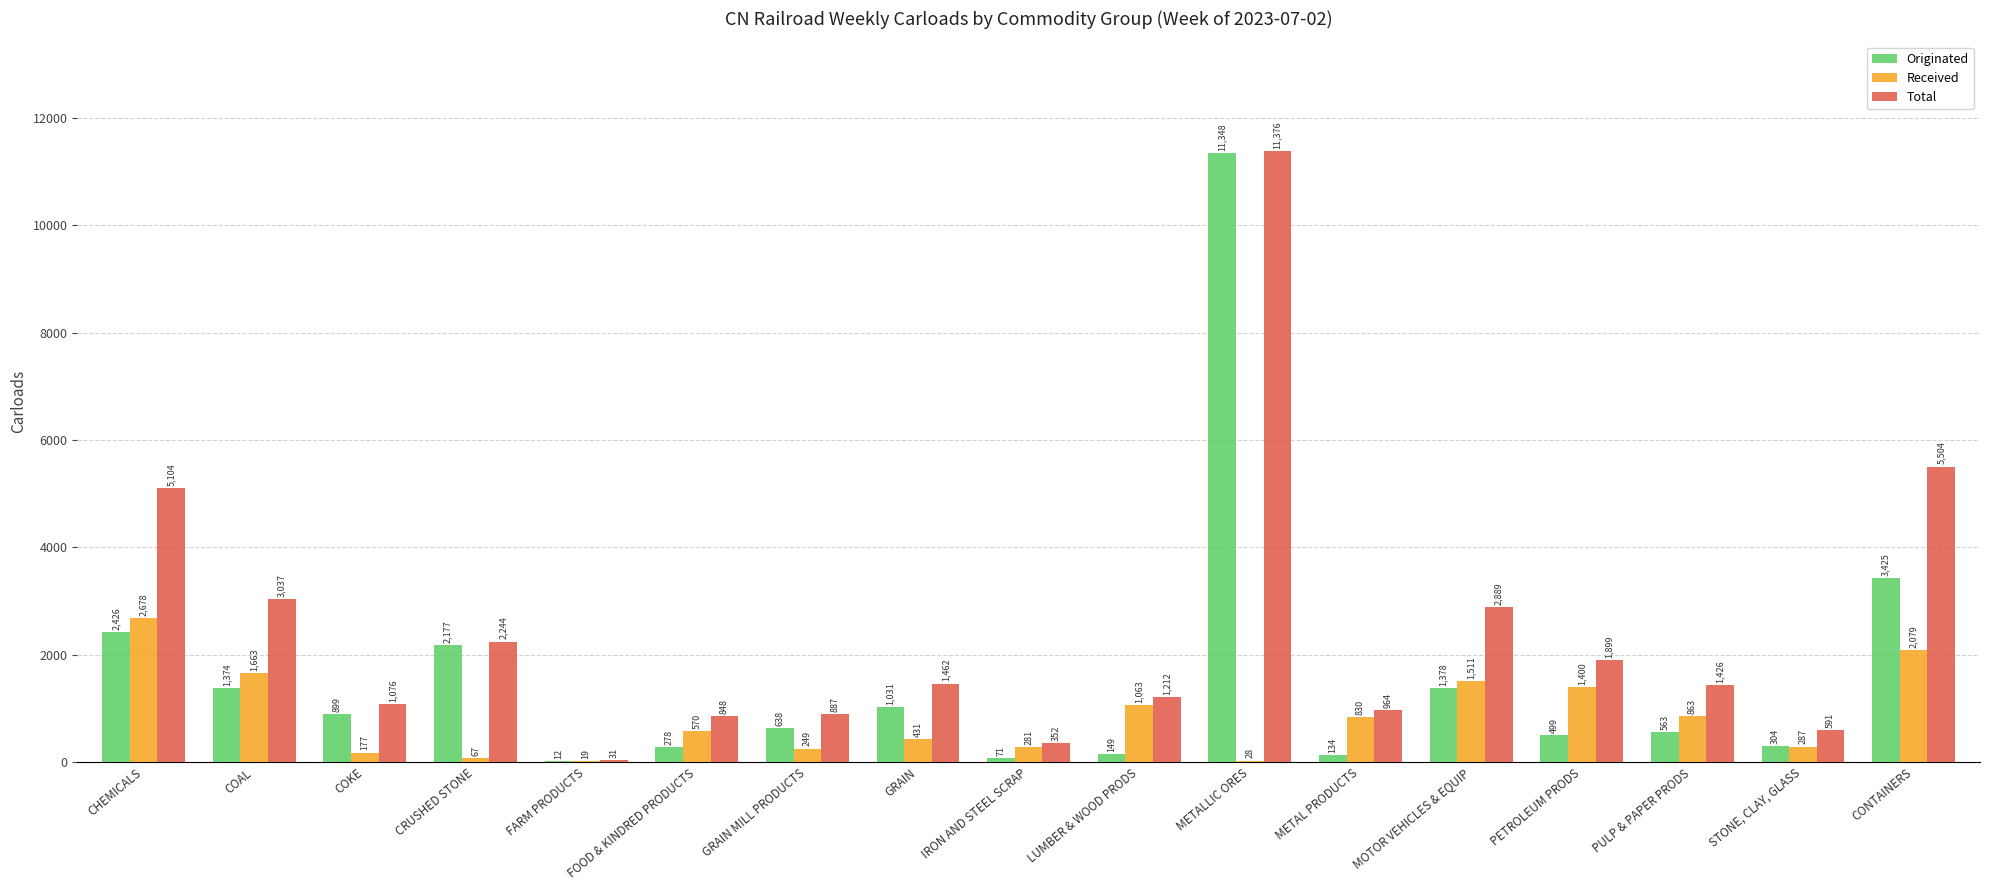

Which label corresponds to the largest value in the chart?

METALLIC ORES